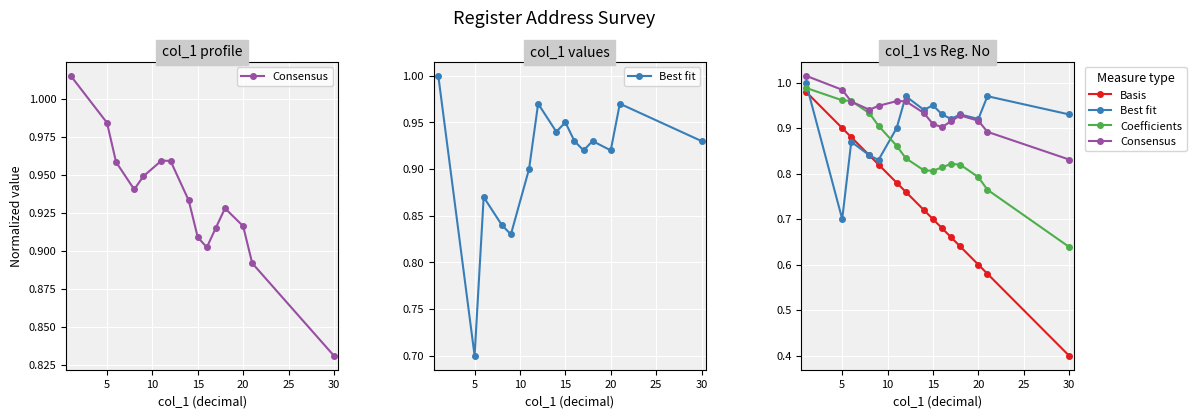

What are all the series names shown in the legend?

Consensus, Best fit, Basis, Coefficients